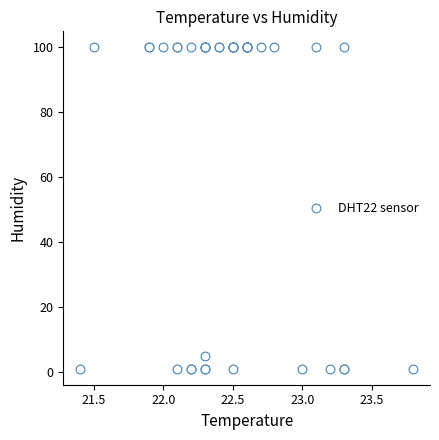

What Y value in the scatter plot is closest to 50?

4.8